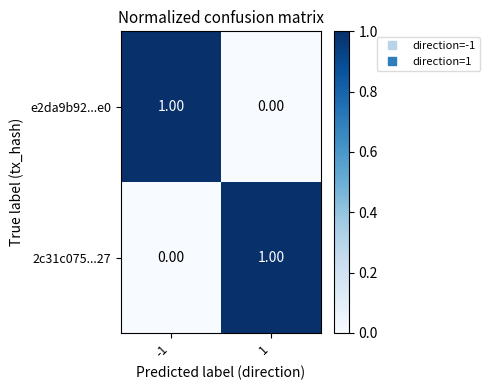

Rank the categories by 2c31c075...27 value from lowest to highest.

-1, 1